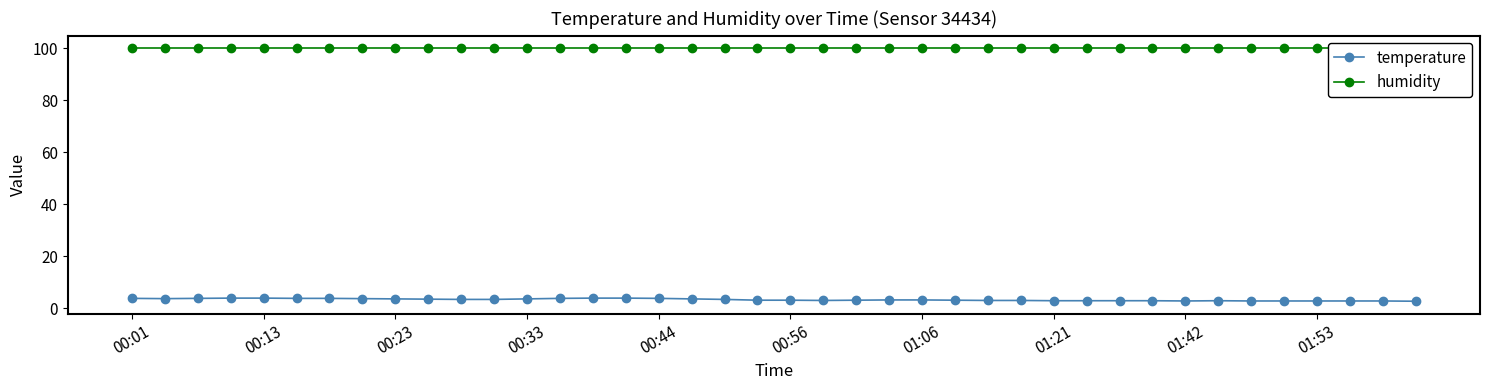

Reading left to right, extract all data points from this chart.

temperature: 3.8	3.7	3.8	3.9	3.9	3.8	3.8	3.7	3.6	3.5	3.4	3.4	3.6	3.8	3.9	3.9	3.8	3.6	3.4	3.1	3.1	3.0	3.1	3.2	3.2	3.1	3.0	3.0	2.9	2.9	2.9	2.9	2.8	2.9	2.8	2.8	2.8	2.8	2.8	2.7
humidity: 99.9	99.9	99.9	99.9	99.9	99.9	99.9	99.9	99.9	99.9	99.9	99.9	99.9	99.9	99.9	99.9	99.9	99.9	99.9	99.9	99.9	99.9	99.9	99.9	99.9	99.9	99.9	99.9	99.9	99.9	99.9	99.9	99.9	99.9	99.9	99.9	99.9	99.9	99.9	99.9